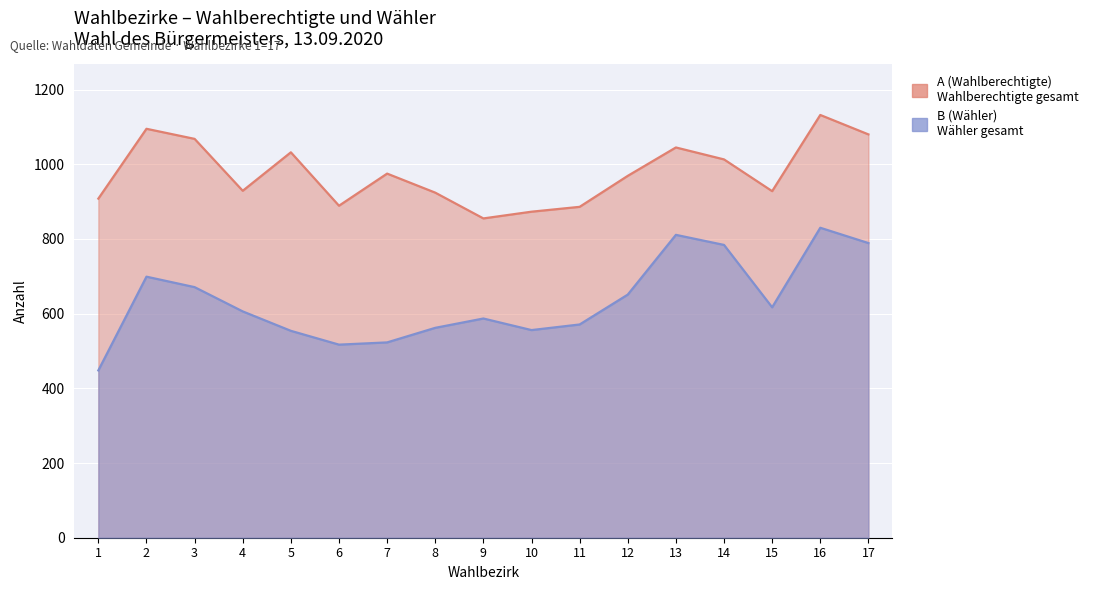

What value does the A (Wahlberechtigte) series have at 8?

924